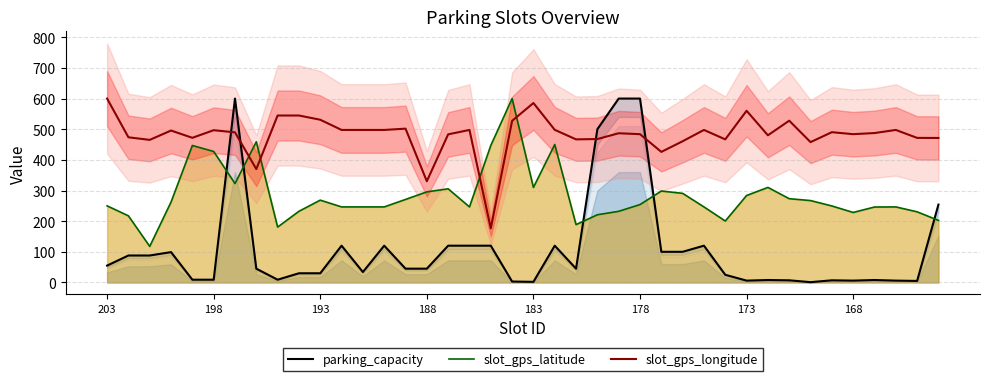

Is it true that parking_capacity equals 10.4 at 36?

False